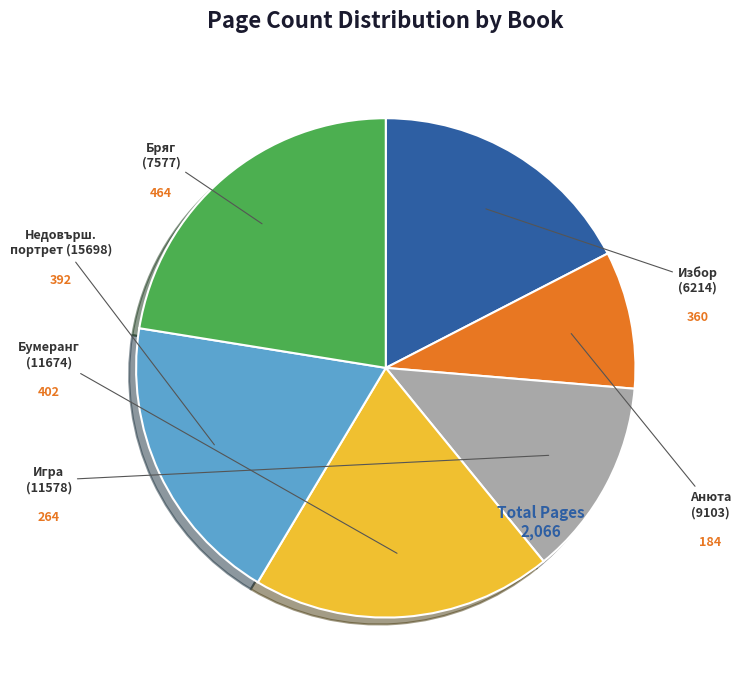

To the nearest percent, what is the combined percentage of Анюта (9103) and Бряг (7577)?

31%